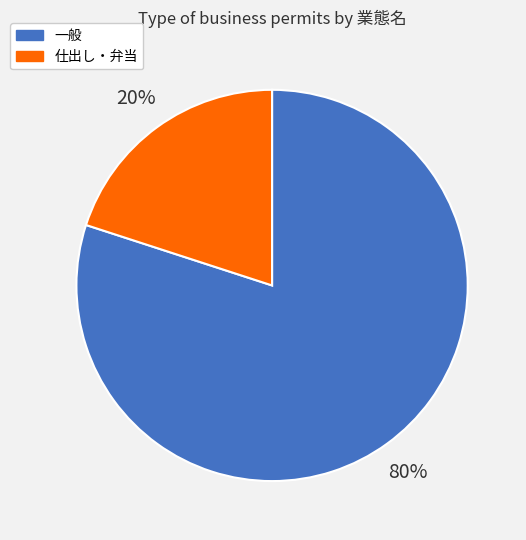

Which has a higher value, 仕出し・弁当 or 一般?

一般